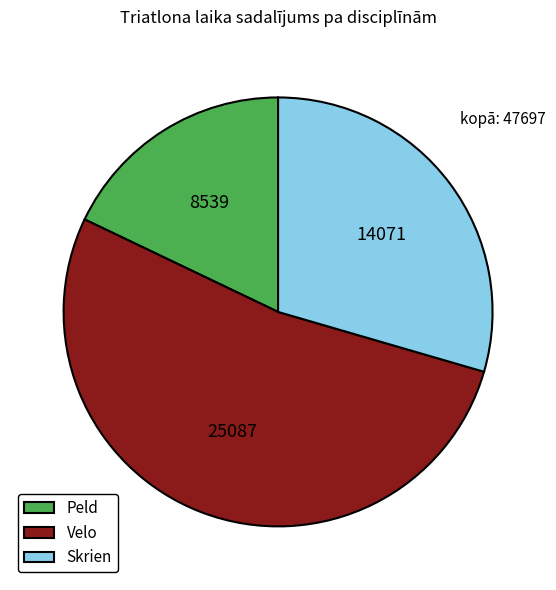

Does Skrien represent more than half of the total?

No